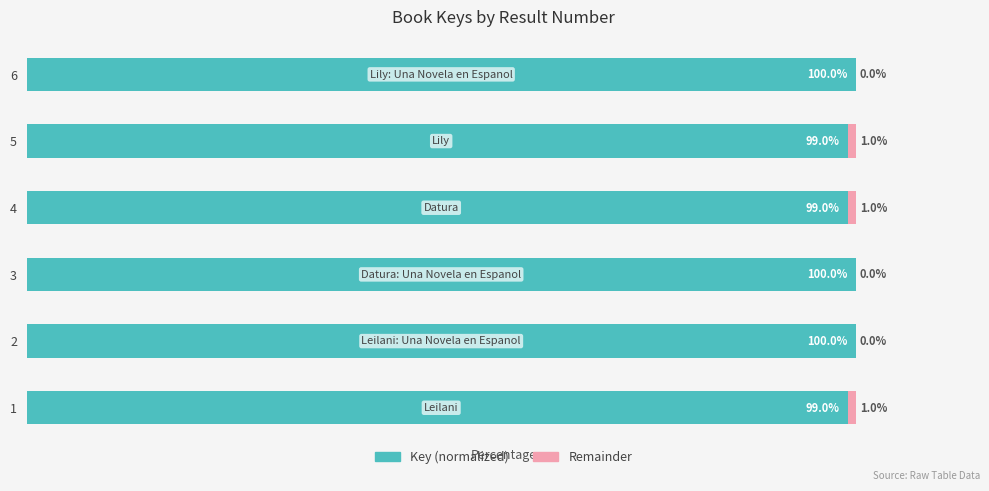

The Key (normalized) series shows 29.1 at 4. True or false?

False